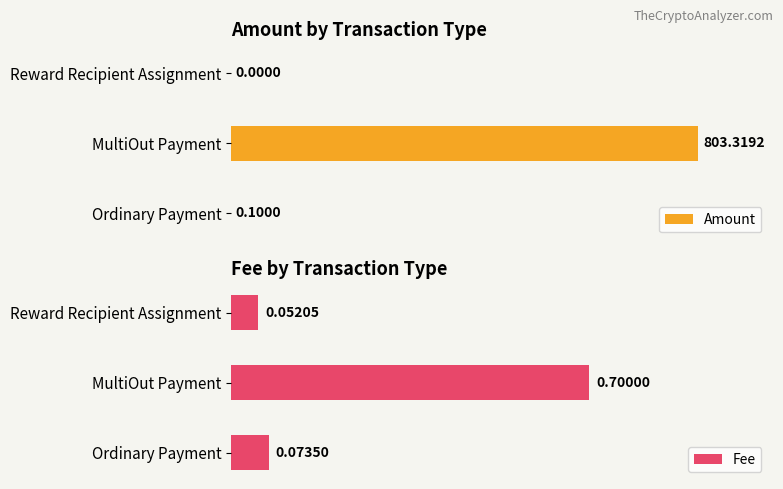

At which label is Amount closest to 401?

Ordinary Payment